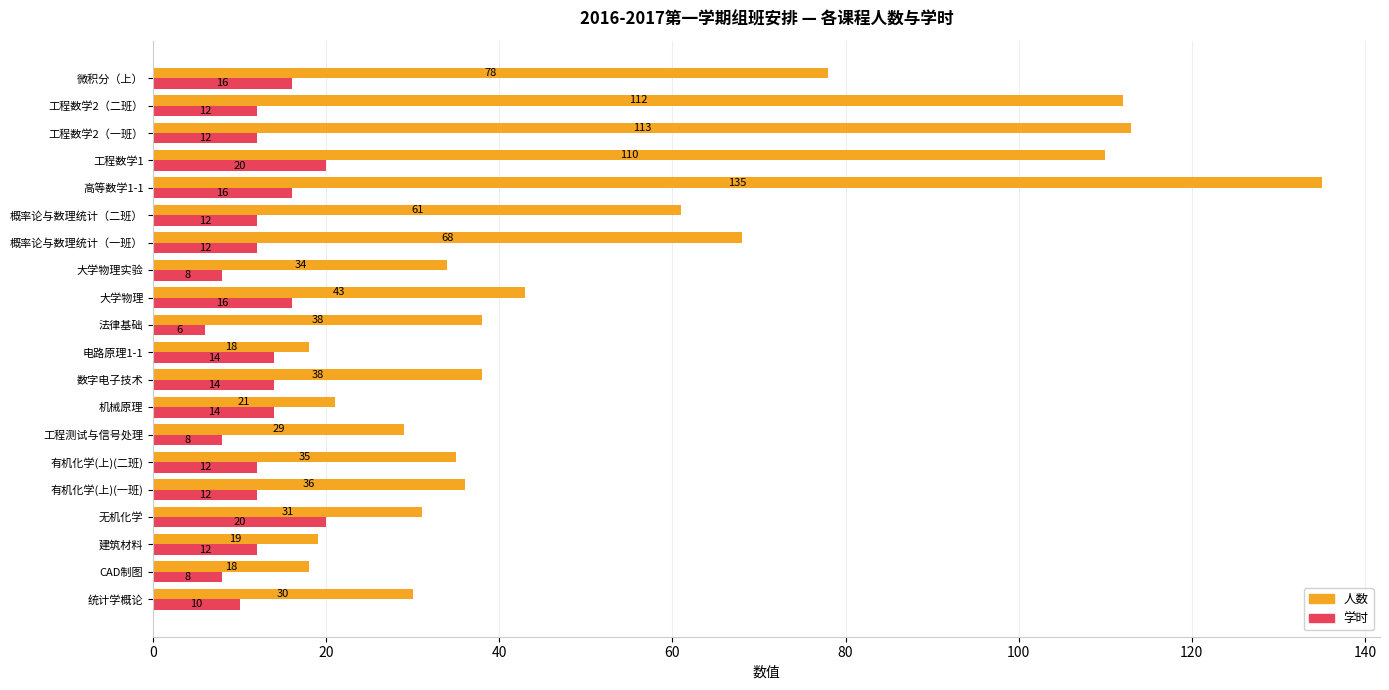

The value of 人数 at 大学物理实验 is 34. True or false?

True